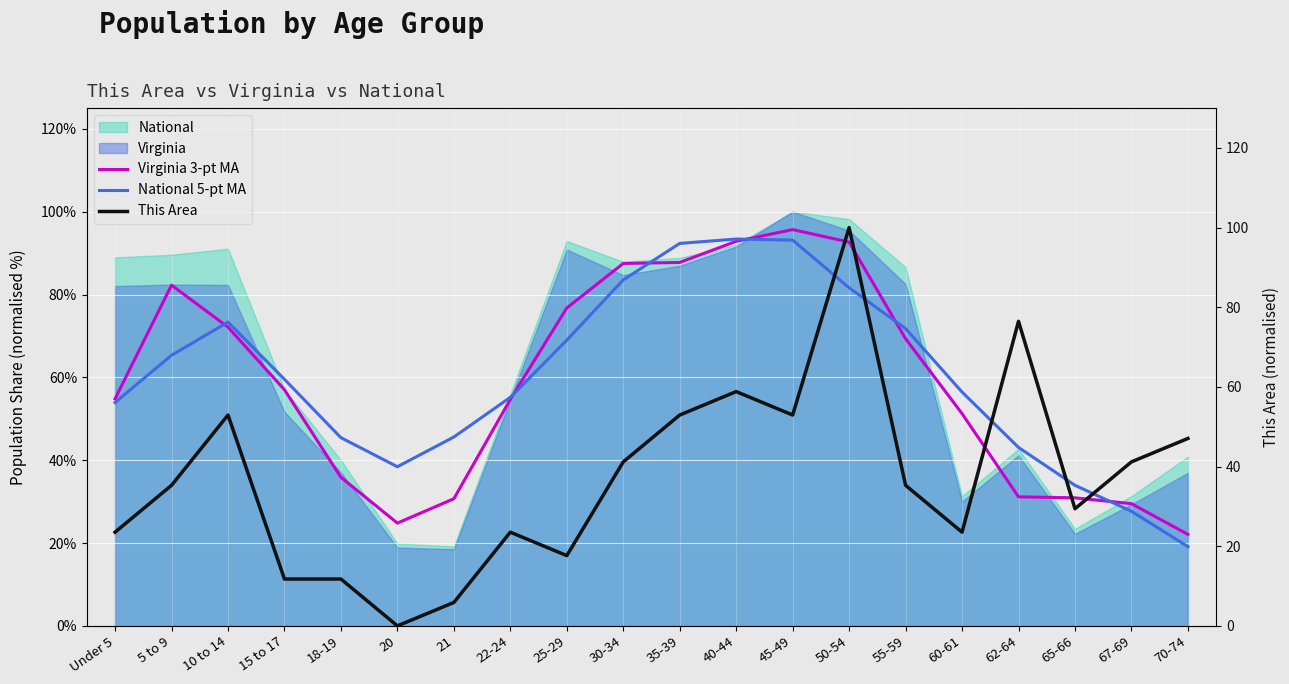

Which series has the largest range (max minus min)?

This Area